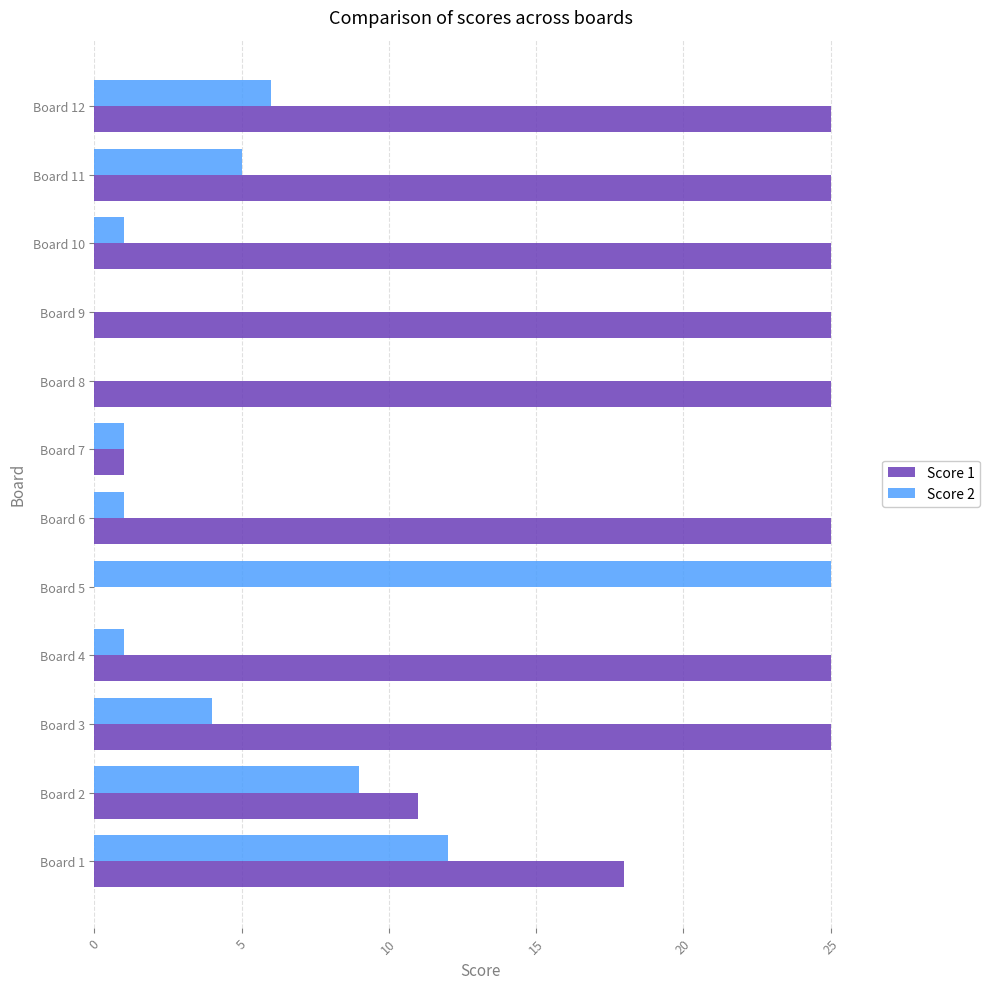

Which series has the largest total across all categories?

Score 1